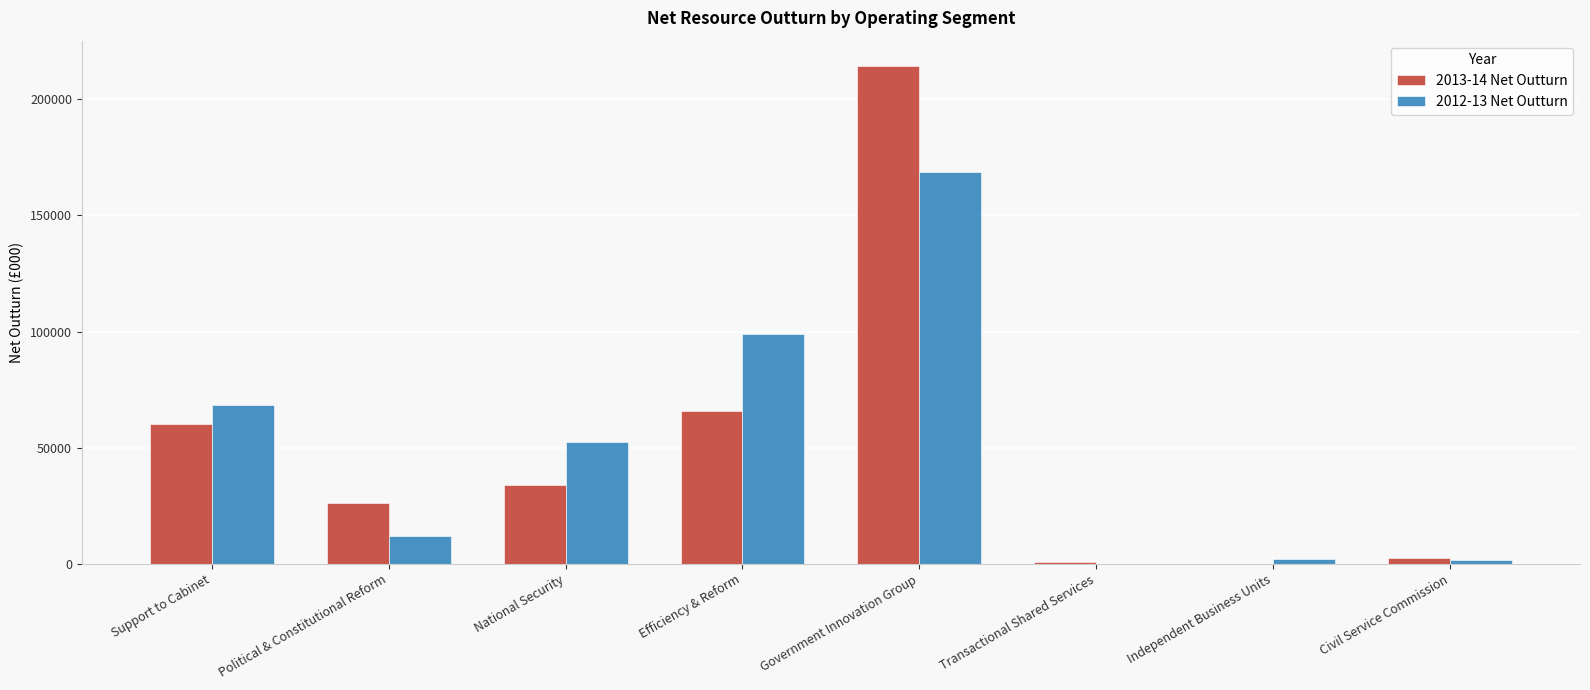

Which series has the largest range (max minus min)?

2013-14 Net Outturn